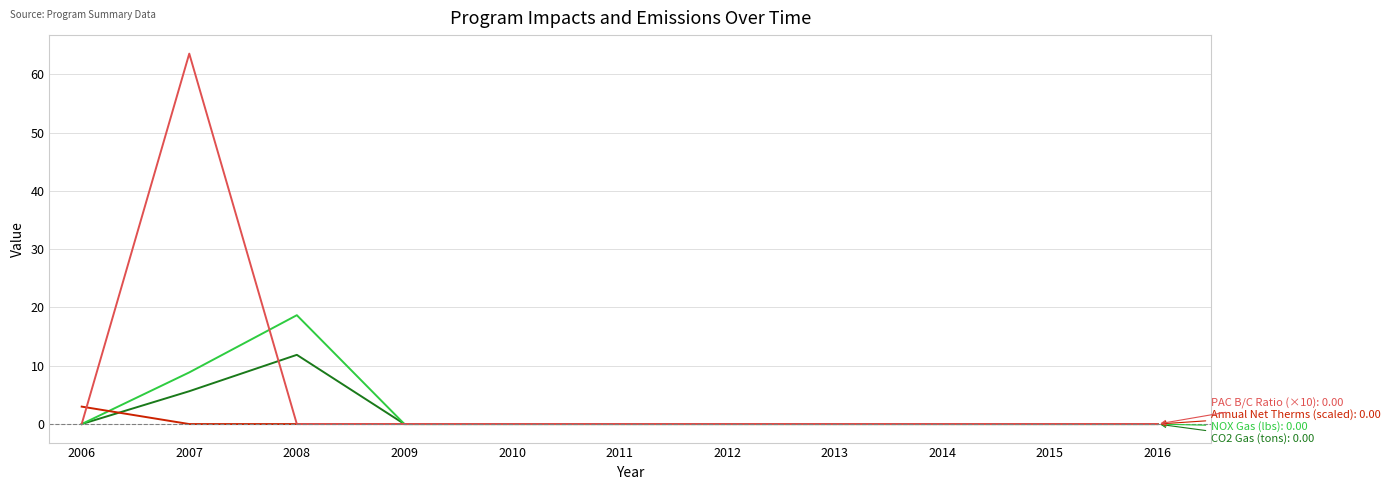

Reading right to left, extract all data points from this chart.

CO2 Gas (tons): 2016=0.0	2015=0.0	2014=0.0	2013=0.0	2012=0.0	2011=0.0	2010=0.0	2009=0.0	2008=11.9	2007=5.6	2006=0.0
NOX Gas (lbs): 2016=0.0	2015=0.0	2014=0.0	2013=0.0	2012=0.0	2011=0.0	2010=0.0	2009=0.0	2008=18.7	2007=8.9	2006=0.0
Annual Net Therms (scaled): 2016=0.0	2015=0.0	2014=0.0	2013=0.0	2012=0.0	2011=0.0	2010=0.0	2009=0.0	2008=0.0	2007=0.0	2006=3.0
PAC B/C Ratio (×10): 2016=0.0	2015=0.0	2014=0.0	2013=0.0	2012=0.0	2011=0.0	2010=0.0	2009=0.0	2008=0.0	2007=63.5	2006=0.0